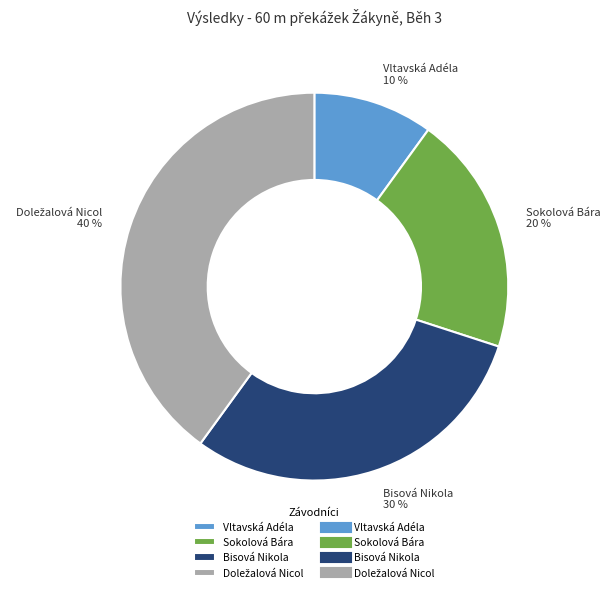

True or false: Sokolová Bára accounts for 15% of the total.

False